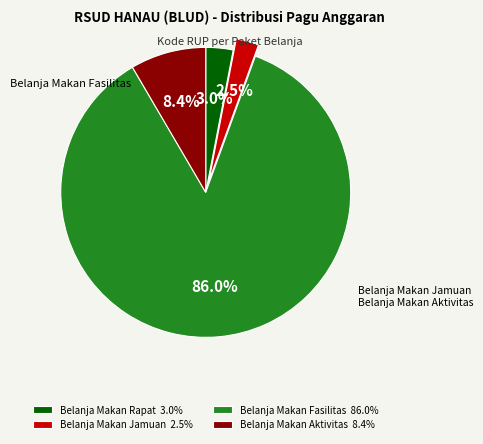

How many slices are in this pie chart?

4